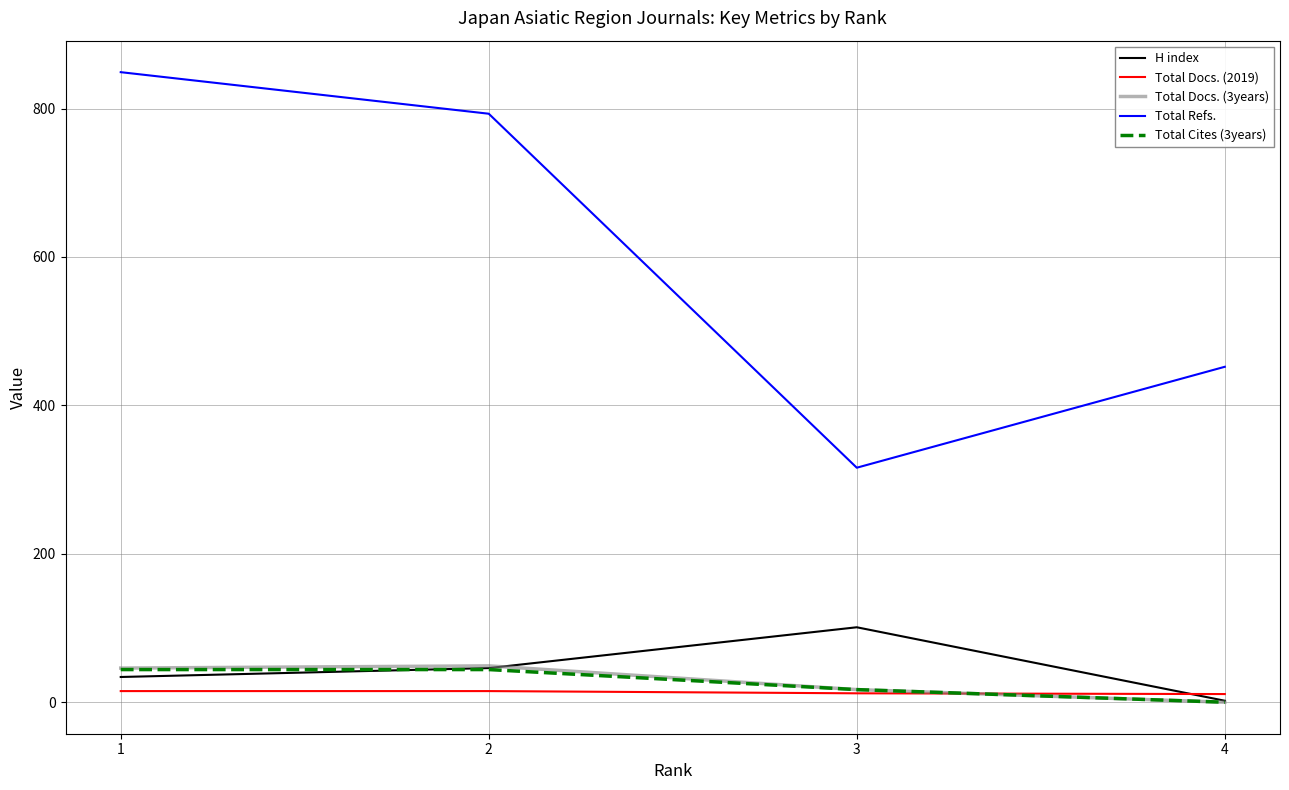

Which series has the largest total across all categories?

Total Refs.